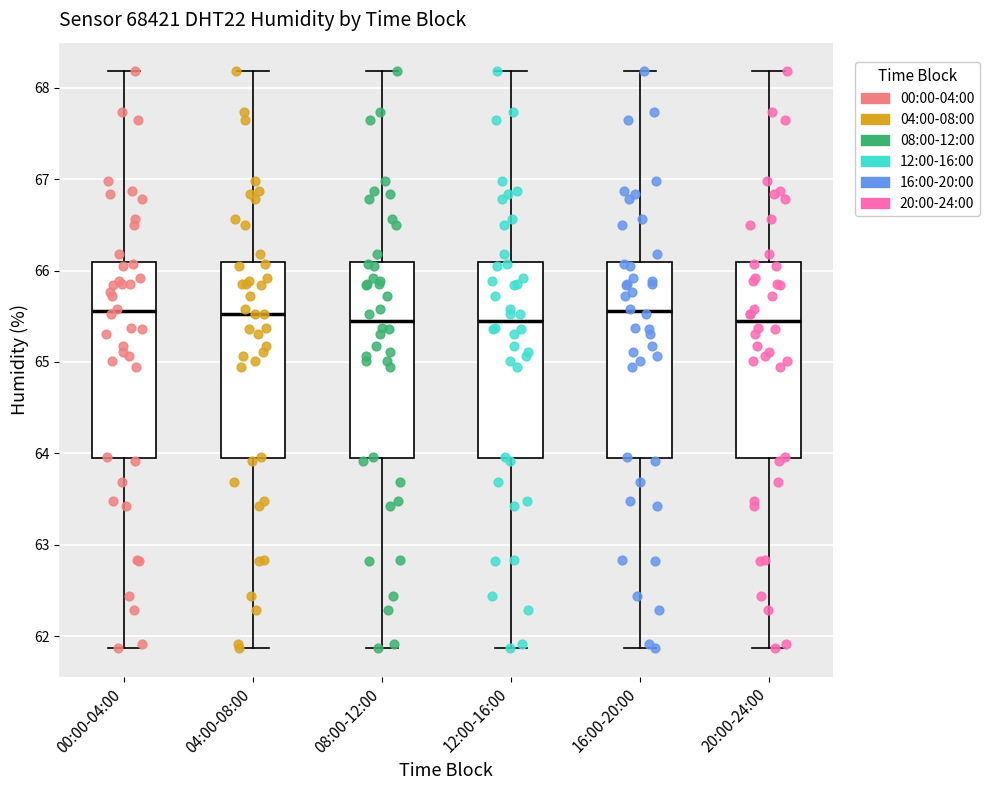

Reading left to right, read every box against the y-axis: the position of its median line, the range the box covers, and the ends of its whiskers. The values are not printed on the chart, so give them approximately, as read against the axis.

00:00-04:00: median 65.6, box 64.0 to 66.1, whiskers 61.9 to 68.2
04:00-08:00: median 65.5, box 64.0 to 66.1, whiskers 61.9 to 68.2
08:00-12:00: median 65.5, box 64.0 to 66.1, whiskers 61.9 to 68.2
12:00-16:00: median 65.5, box 64.0 to 66.1, whiskers 61.9 to 68.2
16:00-20:00: median 65.6, box 64.0 to 66.1, whiskers 61.9 to 68.2
20:00-24:00: median 65.5, box 64.0 to 66.1, whiskers 61.9 to 68.2